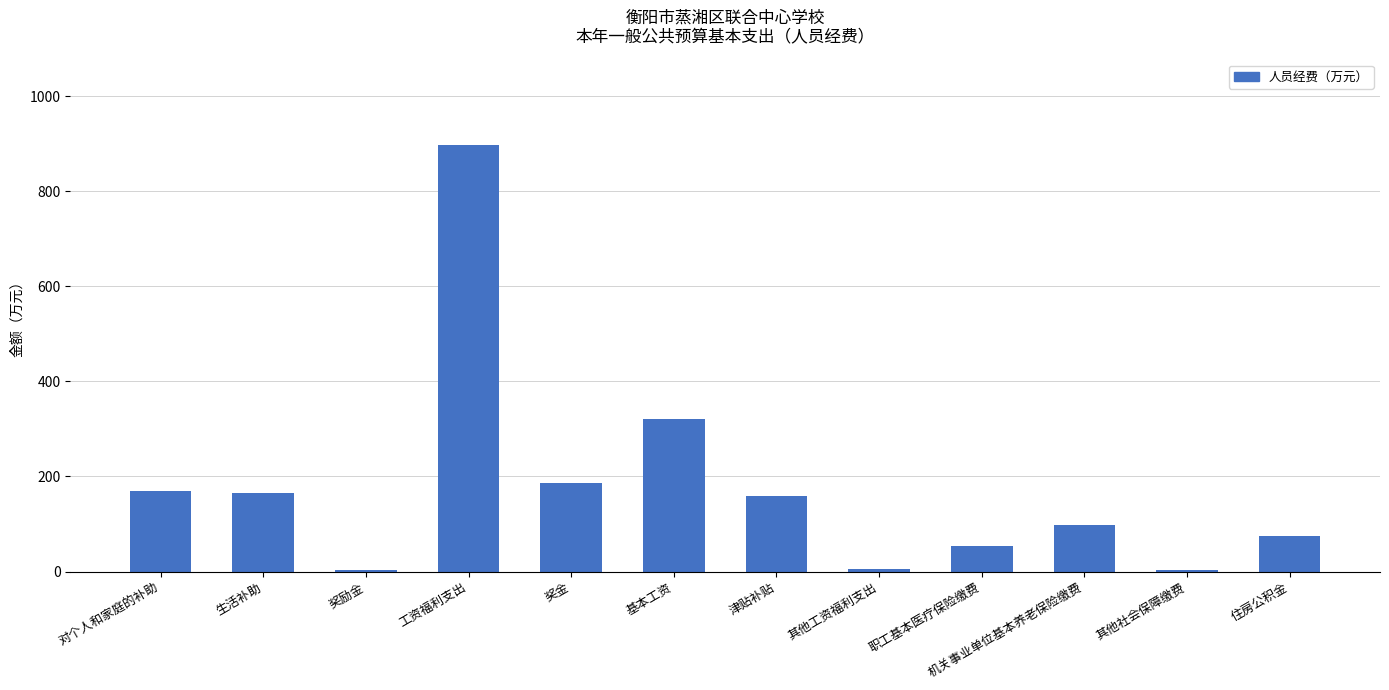

How many values exceed 158?

6